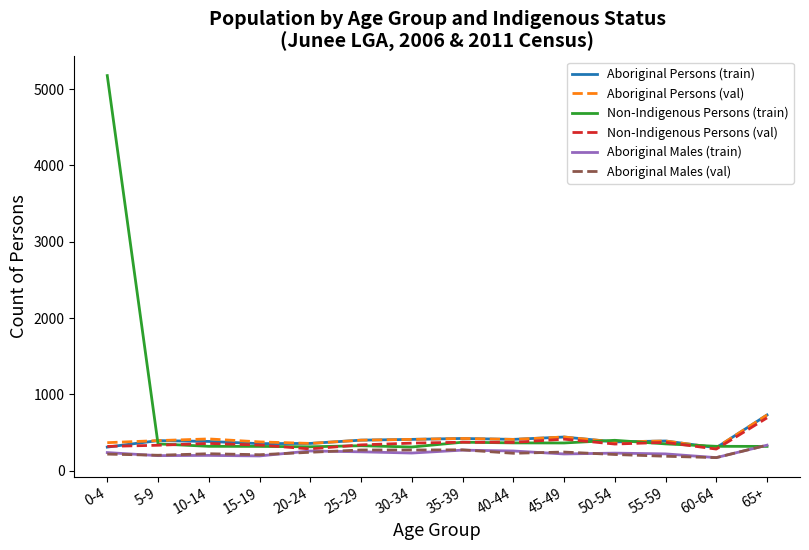

Which series has the largest range (max minus min)?

Non-Indigenous Persons (train)